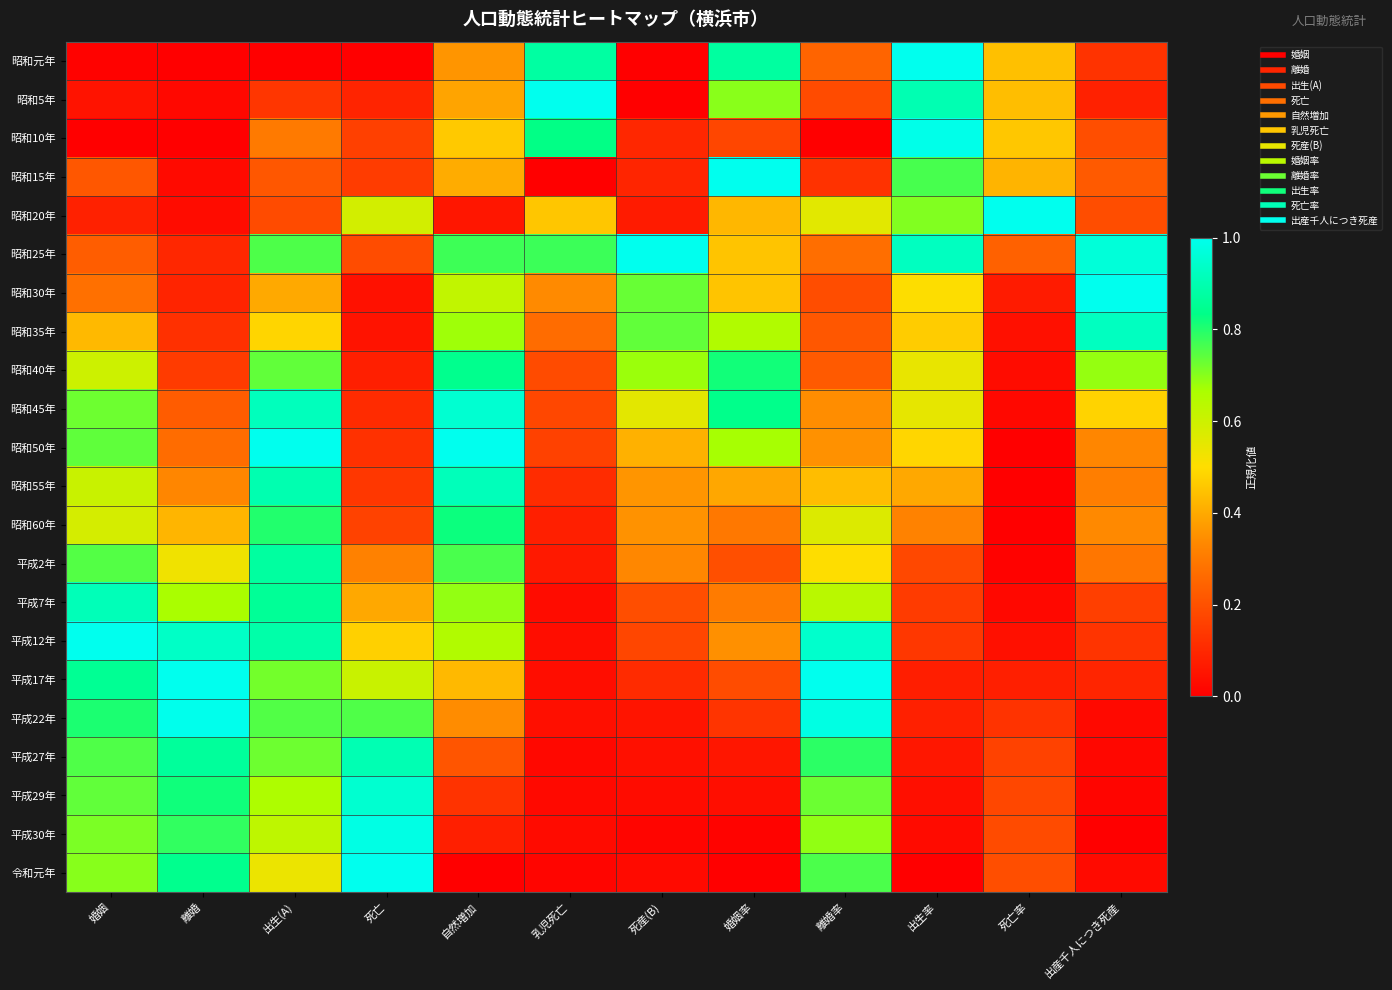

Reading left to right, extract all data points from this chart.

昭和元年: 婚姻=0.0	離婚=0.0	出生(A)=0.0	死亡=0.0	自然増加=0.4	乳児死亡=0.9	死産(B)=0.0	婚姻率=0.9	離婚率=0.2	出生率=1.0	死亡率=0.4	出産千人につき死産=0.1
昭和5年: 婚姻=0.0	離婚=0.0	出生(A)=0.1	死亡=0.1	自然増加=0.4	乳児死亡=1.0	死産(B)=0.0	婚姻率=0.7	離婚率=0.2	出生率=0.9	死亡率=0.4	出産千人につき死産=0.1
昭和10年: 婚姻=0.0	離婚=0.0	出生(A)=0.3	死亡=0.2	自然増加=0.5	乳児死亡=0.8	死産(B)=0.1	婚姻率=0.2	離婚率=0.0	出生率=1.0	死亡率=0.5	出産千人につき死産=0.2
昭和15年: 婚姻=0.2	離婚=0.0	出生(A)=0.2	死亡=0.1	自然増加=0.4	乳児死亡=0.0	死産(B)=0.1	婚姻率=1.0	離婚率=0.1	出生率=0.8	死亡率=0.4	出産千人につき死産=0.2
昭和20年: 婚姻=0.1	離婚=0.0	出生(A)=0.2	死亡=0.6	自然増加=0.1	乳児死亡=0.5	死産(B)=0.1	婚姻率=0.4	離婚率=0.6	出生率=0.7	死亡率=1.0	出産千人につき死産=0.2
昭和25年: 婚姻=0.2	離婚=0.1	出生(A)=0.8	死亡=0.2	自然増加=0.8	乳児死亡=0.8	死産(B)=1.0	婚姻率=0.5	離婚率=0.3	出生率=0.9	死亡率=0.2	出産千人につき死産=1.0
昭和30年: 婚姻=0.3	離婚=0.1	出生(A)=0.4	死亡=0.0	自然増加=0.6	乳児死亡=0.3	死産(B)=0.7	婚姻率=0.5	離婚率=0.2	出生率=0.5	死亡率=0.1	出産千人につき死産=1.0
昭和35年: 婚姻=0.4	離婚=0.1	出生(A)=0.5	死亡=0.1	自然増加=0.7	乳児死亡=0.3	死産(B)=0.7	婚姻率=0.7	離婚率=0.2	出生率=0.5	死亡率=0.0	出産千人につき死産=0.9
昭和40年: 婚姻=0.6	離婚=0.1	出生(A)=0.7	死亡=0.1	自然増加=0.8	乳児死亡=0.2	死産(B)=0.7	婚姻率=0.8	離婚率=0.2	出生率=0.5	死亡率=0.0	出産千人につき死産=0.7
昭和45年: 婚姻=0.7	離婚=0.2	出生(A)=0.9	死亡=0.1	自然増加=1.0	乳児死亡=0.2	死産(B)=0.6	婚姻率=0.8	離婚率=0.3	出生率=0.5	死亡率=0.0	出産千人につき死産=0.5
昭和50年: 婚姻=0.7	離婚=0.3	出生(A)=1.0	死亡=0.1	自然増加=1.0	乳児死亡=0.2	死産(B)=0.4	婚姻率=0.7	離婚率=0.4	出生率=0.5	死亡率=0.0	出産千人につき死産=0.3
昭和55年: 婚姻=0.6	離婚=0.3	出生(A)=0.9	死亡=0.1	自然増加=0.9	乳児死亡=0.1	死産(B)=0.4	婚姻率=0.4	離婚率=0.4	出生率=0.4	死亡率=0.0	出産千人につき死産=0.3
昭和60年: 婚姻=0.6	離婚=0.4	出生(A)=0.8	死亡=0.2	自然増加=0.8	乳児死亡=0.1	死産(B)=0.4	婚姻率=0.3	離婚率=0.6	出生率=0.3	死亡率=0.0	出産千人につき死産=0.3
平成2年: 婚姻=0.8	離婚=0.5	出生(A)=0.9	死亡=0.3	自然増加=0.8	乳児死亡=0.1	死産(B)=0.3	婚姻率=0.2	離婚率=0.5	出生率=0.2	死亡率=0.0	出産千人につき死産=0.3
平成7年: 婚姻=0.9	離婚=0.7	出生(A)=0.9	死亡=0.4	自然増加=0.7	乳児死亡=0.0	死産(B)=0.2	婚姻率=0.3	離婚率=0.6	出生率=0.1	死亡率=0.0	出産千人につき死産=0.2
平成12年: 婚姻=1.0	離婚=0.9	出生(A)=0.9	死亡=0.5	自然増加=0.7	乳児死亡=0.0	死産(B)=0.2	婚姻率=0.3	離婚率=0.9	出生率=0.1	死亡率=0.0	出産千人につき死産=0.1
平成17年: 婚姻=0.9	離婚=1.0	出生(A)=0.7	死亡=0.6	自然増加=0.4	乳児死亡=0.0	死産(B)=0.1	婚姻率=0.2	離婚率=1.0	出生率=0.1	死亡率=0.1	出産千人につき死産=0.1
平成22年: 婚姻=0.8	離婚=1.0	出生(A)=0.8	死亡=0.8	自然増加=0.3	乳児死亡=0.0	死産(B)=0.1	婚姻率=0.1	離婚率=1.0	出生率=0.1	死亡率=0.1	出産千人につき死産=0.0
平成27年: 婚姻=0.8	離婚=0.9	出生(A)=0.7	死亡=0.9	自然増加=0.2	乳児死亡=0.0	死産(B)=0.0	婚姻率=0.1	離婚率=0.8	出生率=0.1	死亡率=0.2	出産千人につき死産=0.0
平成29年: 婚姻=0.7	離婚=0.8	出生(A)=0.7	死亡=1.0	自然増加=0.1	乳児死亡=0.0	死産(B)=0.0	婚姻率=0.0	離婚率=0.7	出生率=0.0	死亡率=0.2	出産千人につき死産=0.0
平成30年: 婚姻=0.7	離婚=0.8	出生(A)=0.6	死亡=1.0	自然増加=0.1	乳児死亡=0.0	死産(B)=0.0	婚姻率=0.0	離婚率=0.7	出生率=0.0	死亡率=0.2	出産千人につき死産=0.0
令和元年: 婚姻=0.7	離婚=0.8	出生(A)=0.5	死亡=1.0	自然増加=0.0	乳児死亡=0.0	死産(B)=0.0	婚姻率=0.0	離婚率=0.8	出生率=0.0	死亡率=0.2	出産千人につき死産=0.0